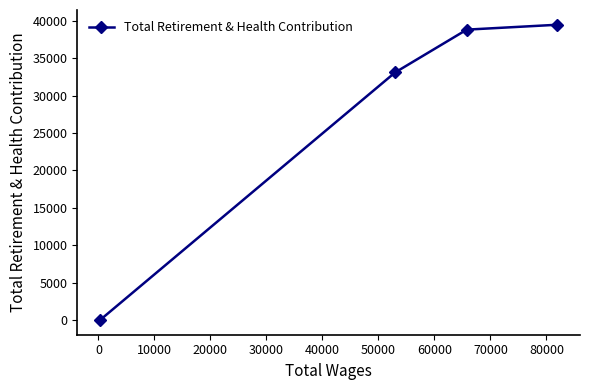

What is the minimum value shown in the chart?

11